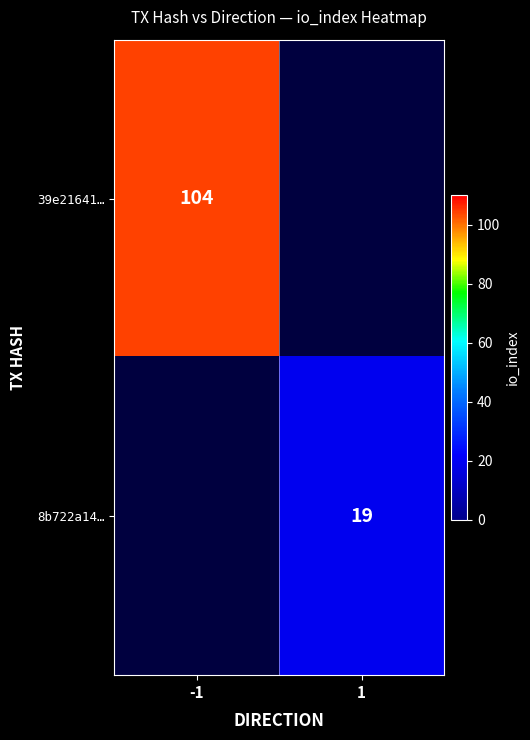

How many series are shown in this chart?

2